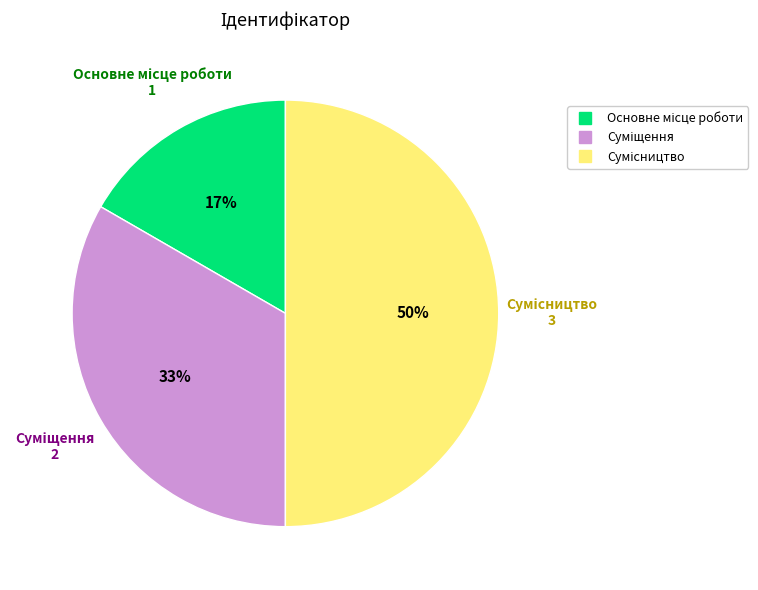

To the nearest percent, what is the difference between the largest and smallest slice percentages?

33%